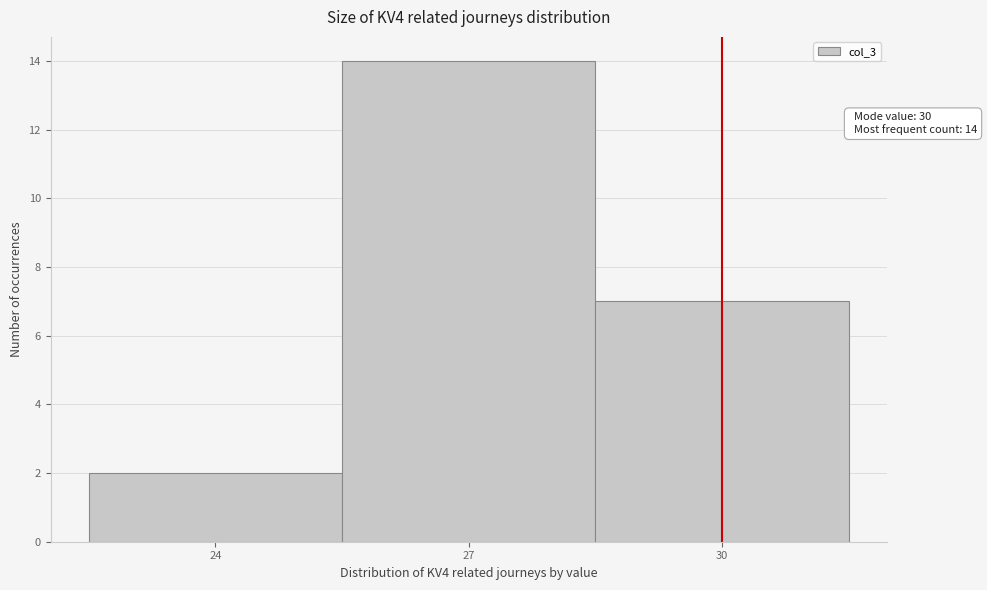

Over which range of the x-axis is the bar tallest?

25.5 to 28.5